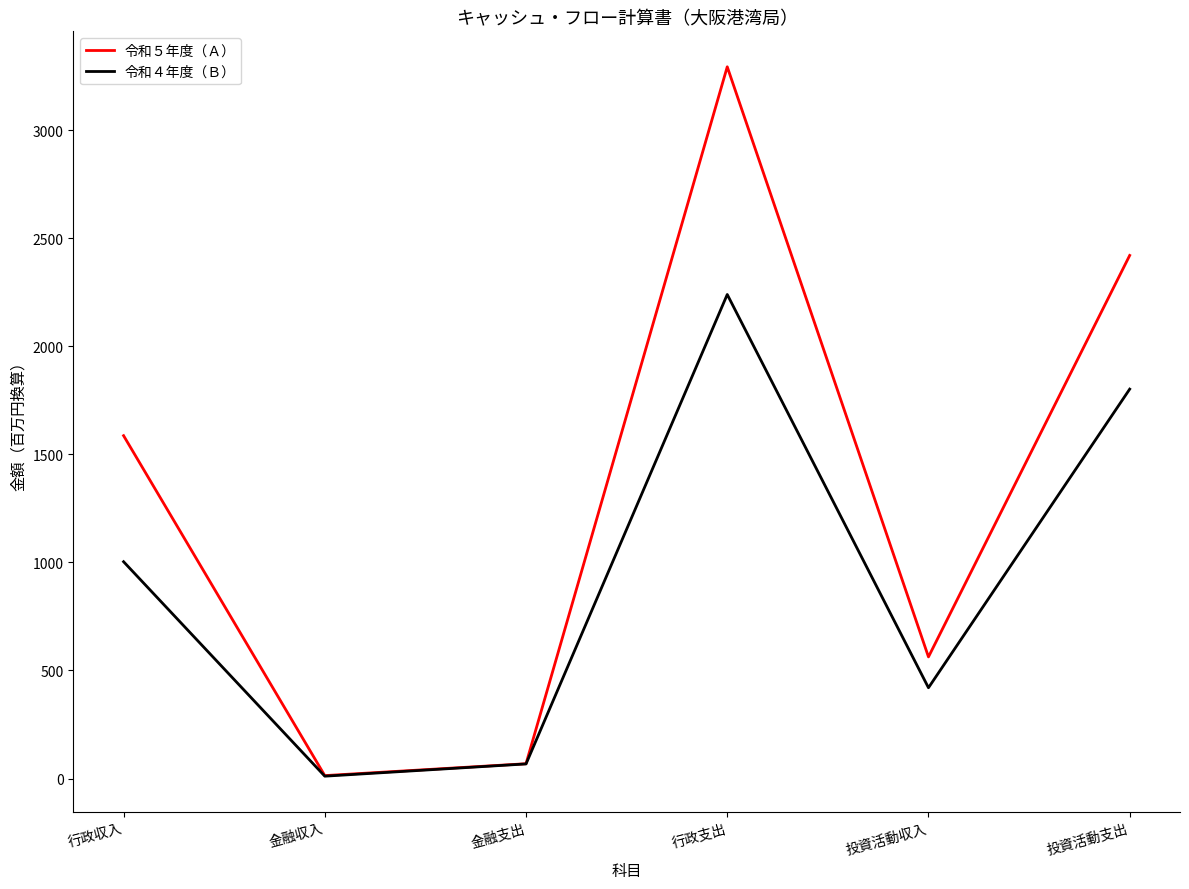

List the series in order of their overall mean, lowest first.

令和４年度（Ｂ）, 令和５年度（Ａ）